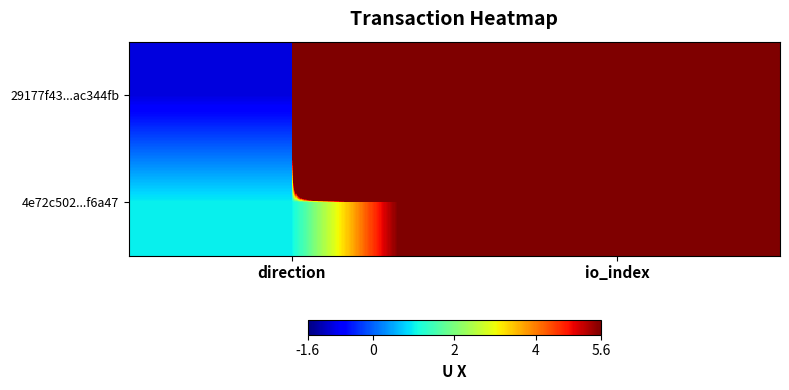

List the series in order of their peak value, highest first.

29177f43...ac344fb, 4e72c502...f6a47